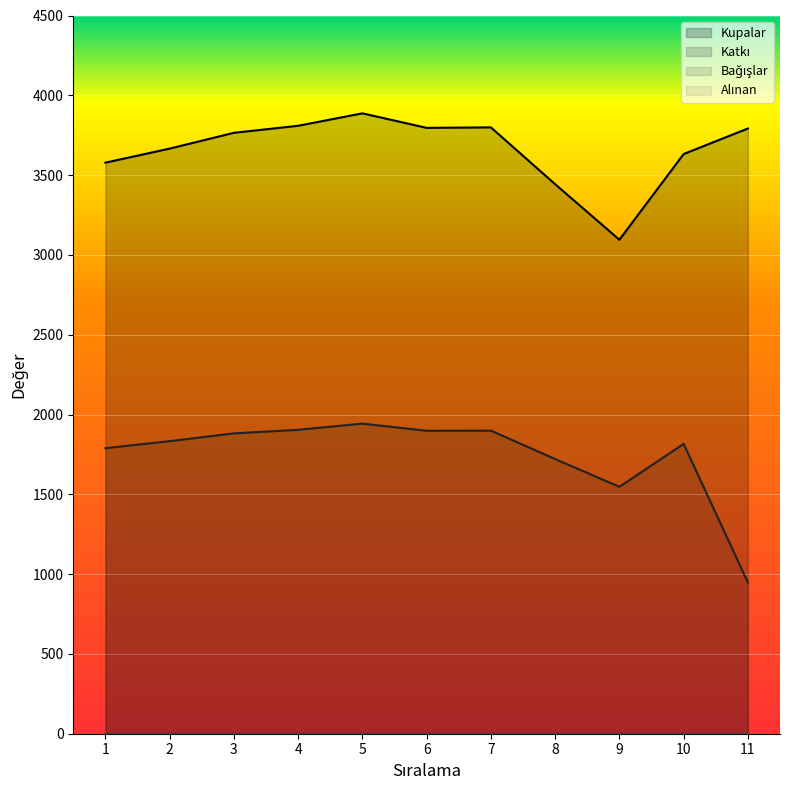

What is the difference between the second highest and minimum values in the Katkı series?

956